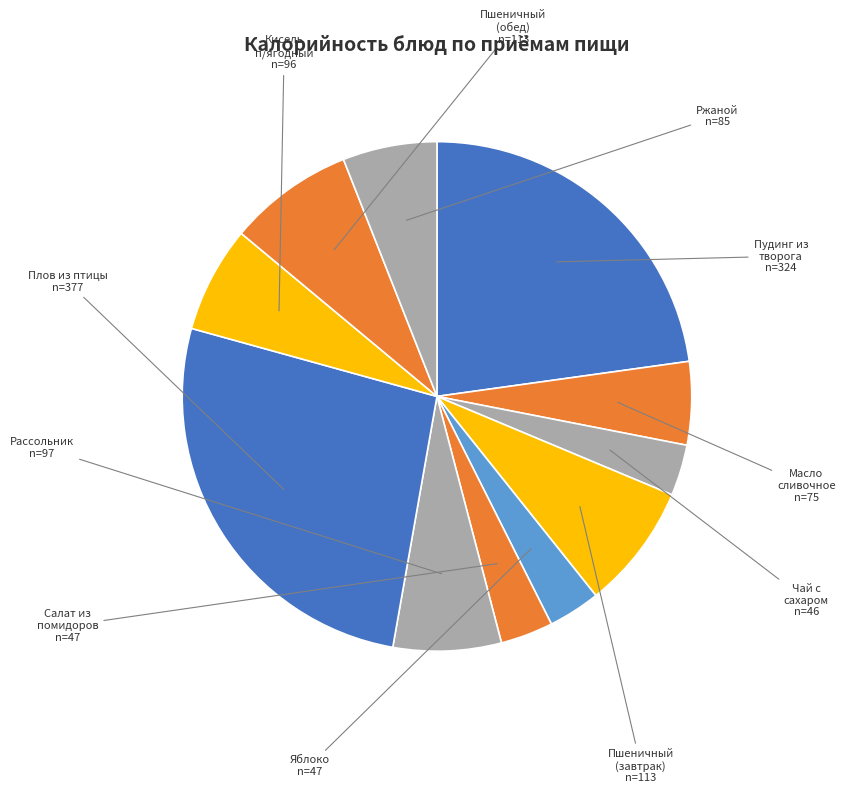

Combined, do Рассольник and Масло сливочное account for over 50%?

No